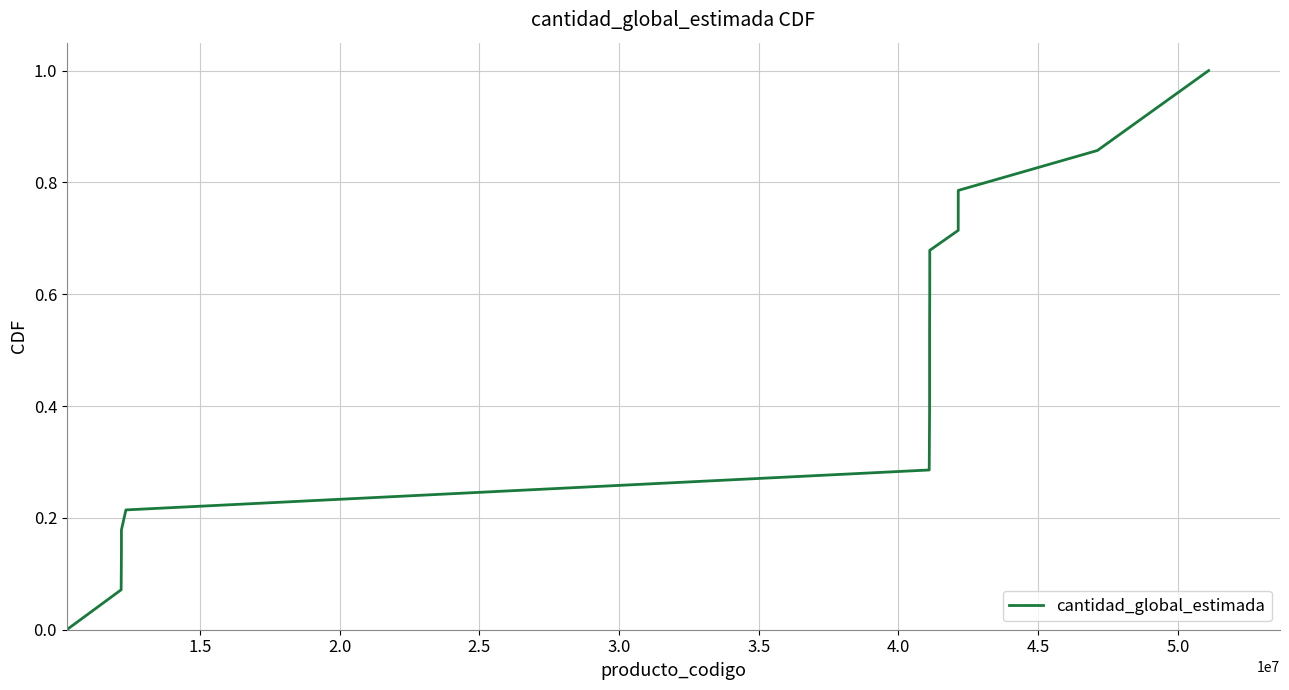

What is the greatest value displayed?

1.0